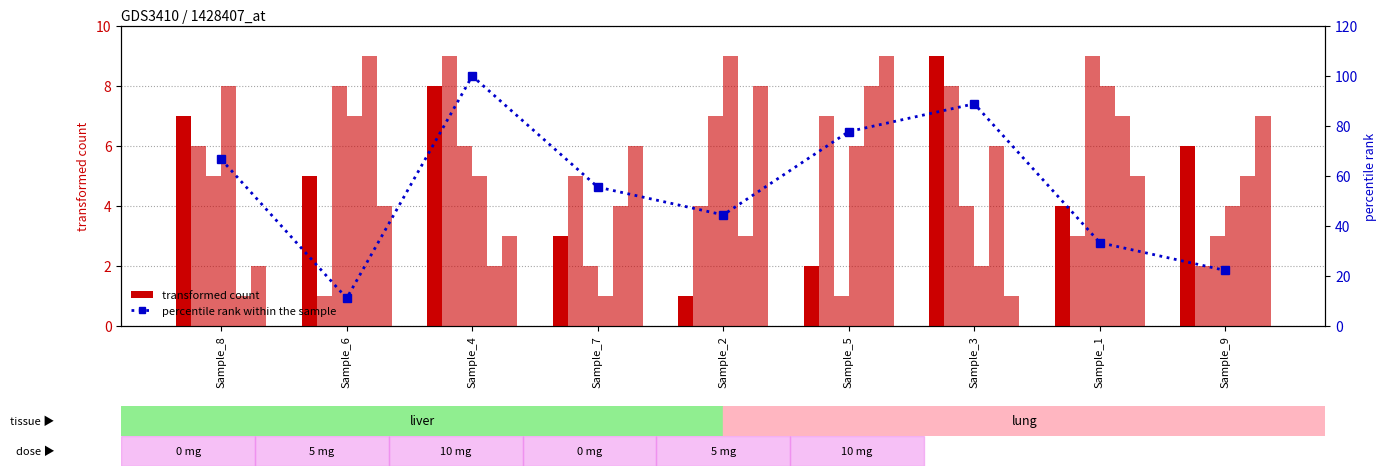

How many bars are there in each group?

6